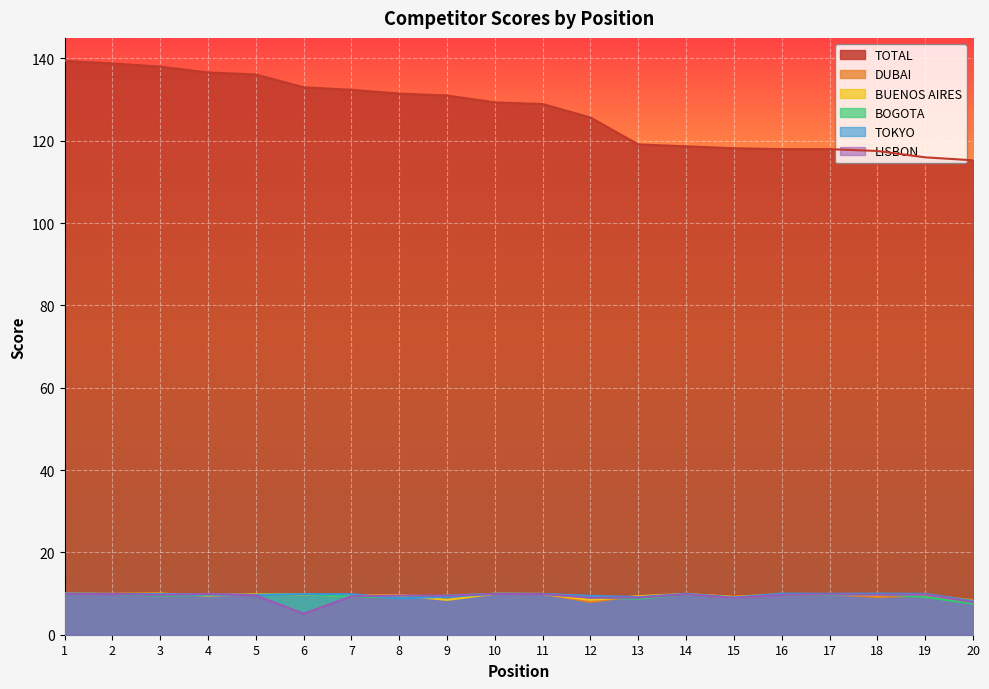

Is it true that BUENOS AIRES equals 8.5 at 12?

True